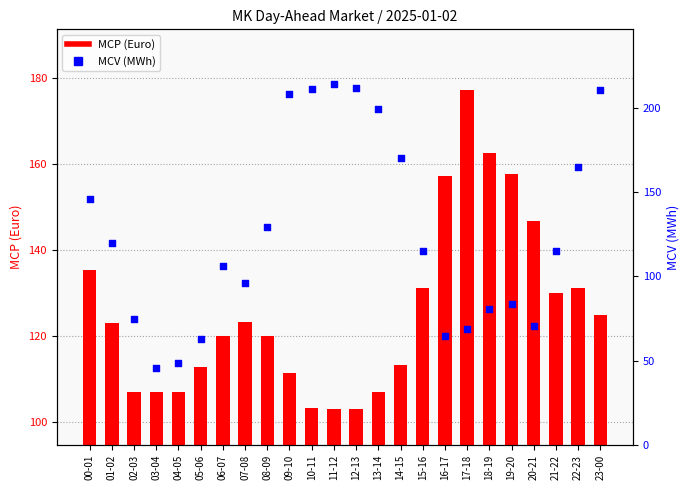

Which series has the largest Y range (max minus min)?

MCV (MWh)